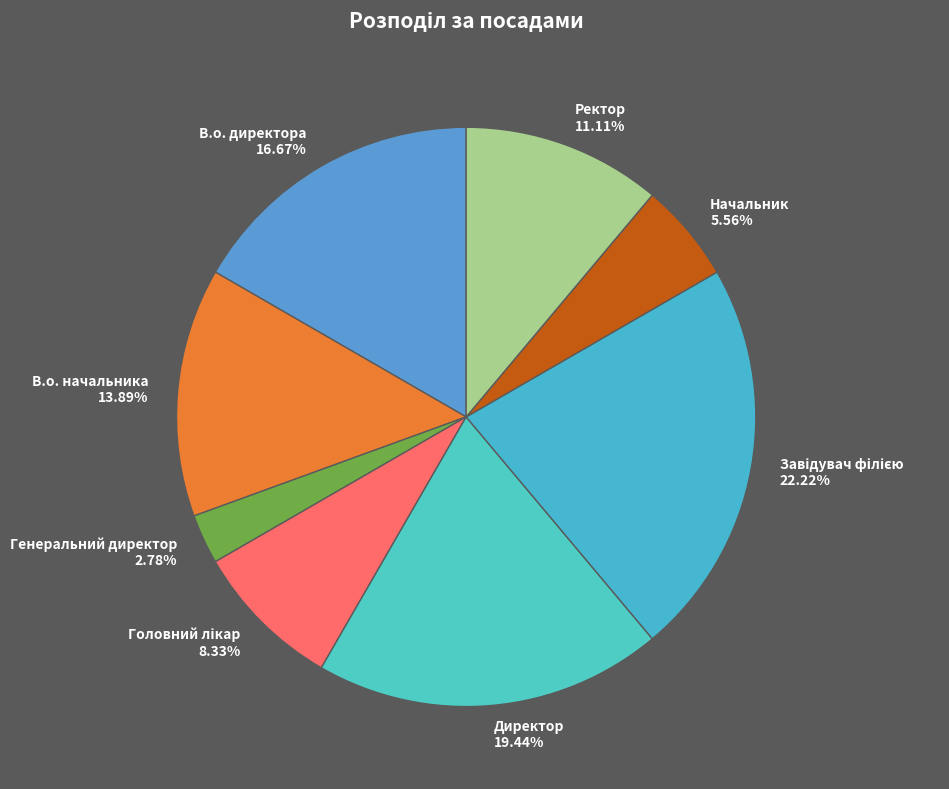

Does Начальник represent more than half of the total?

No